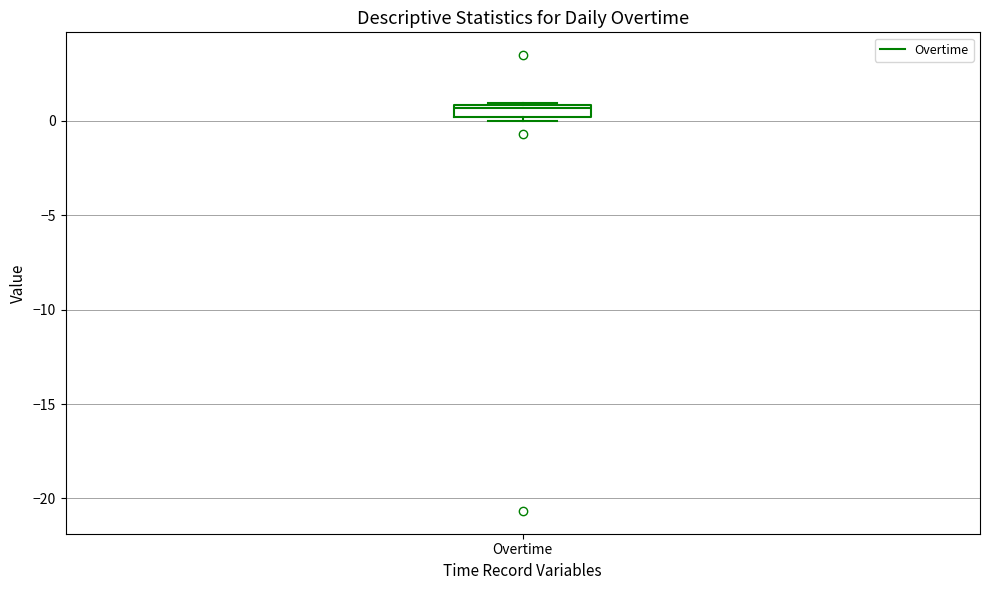

Where is the lower edge of the box for Overtime on the y-axis? The values are not printed on the chart, so give them approximately, as read against the axis.

0.0